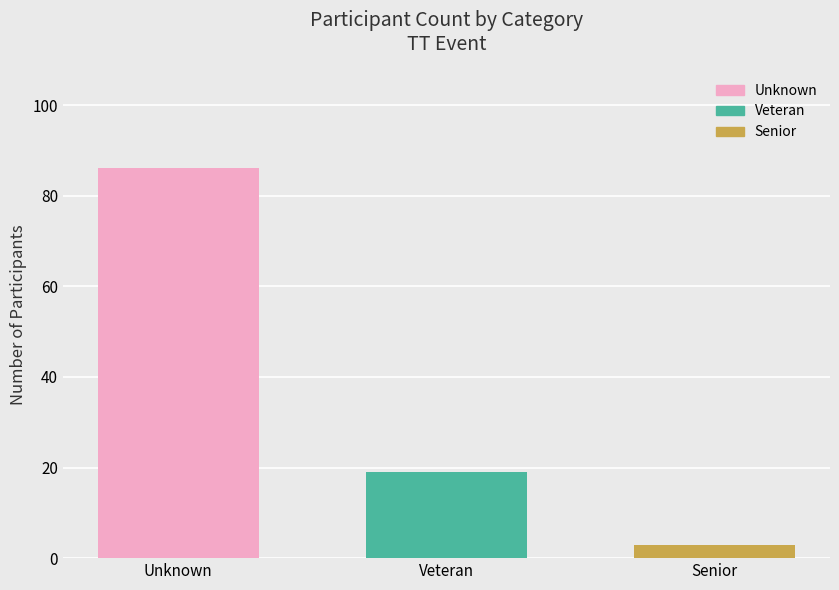

Reading left to right, extract all data points from this chart.

Unknown=86	Veteran=19	Senior=3